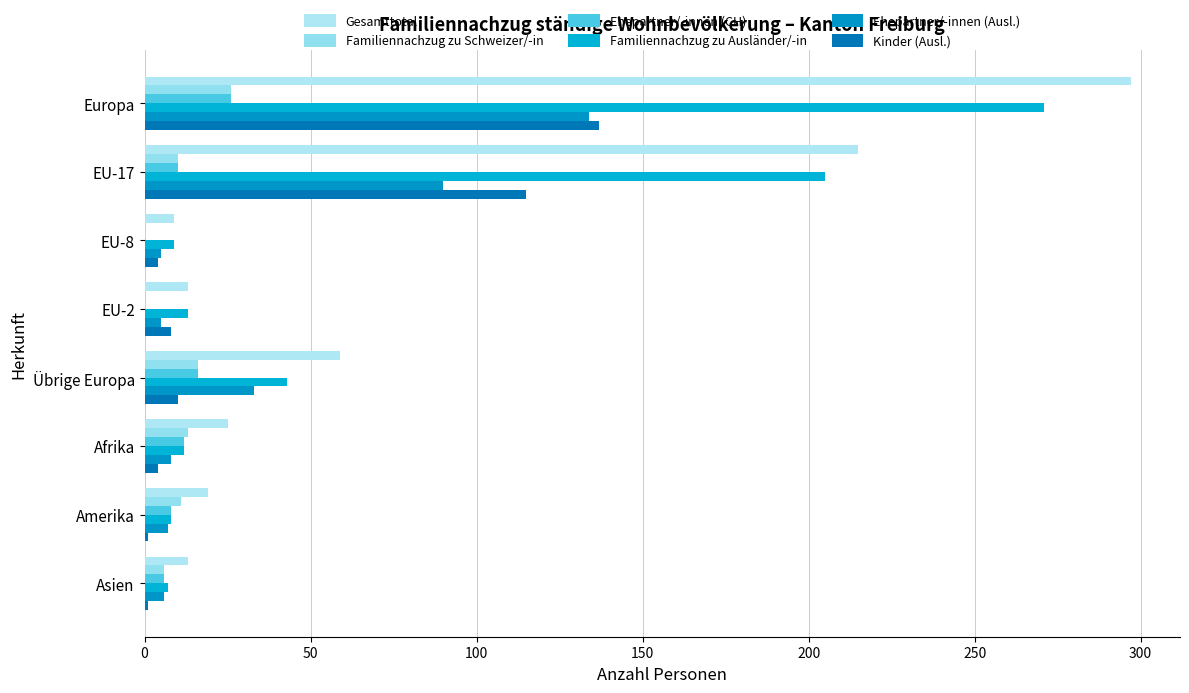

Count the number of data series in this chart.

6